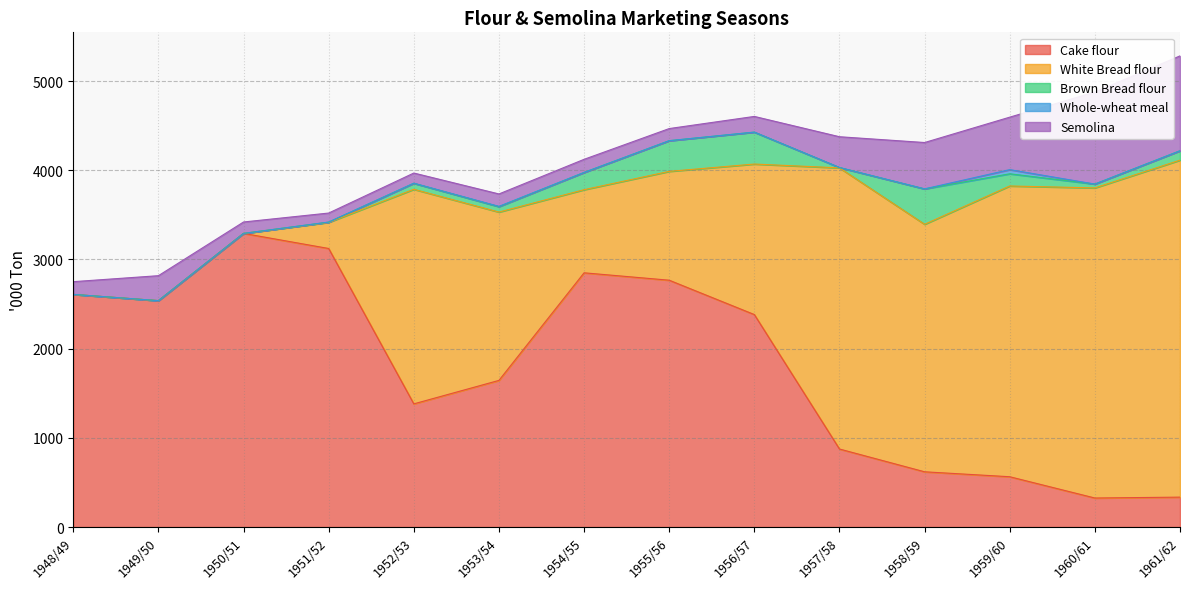

At which label is Brown Bread flour closest to 198?

1954/55